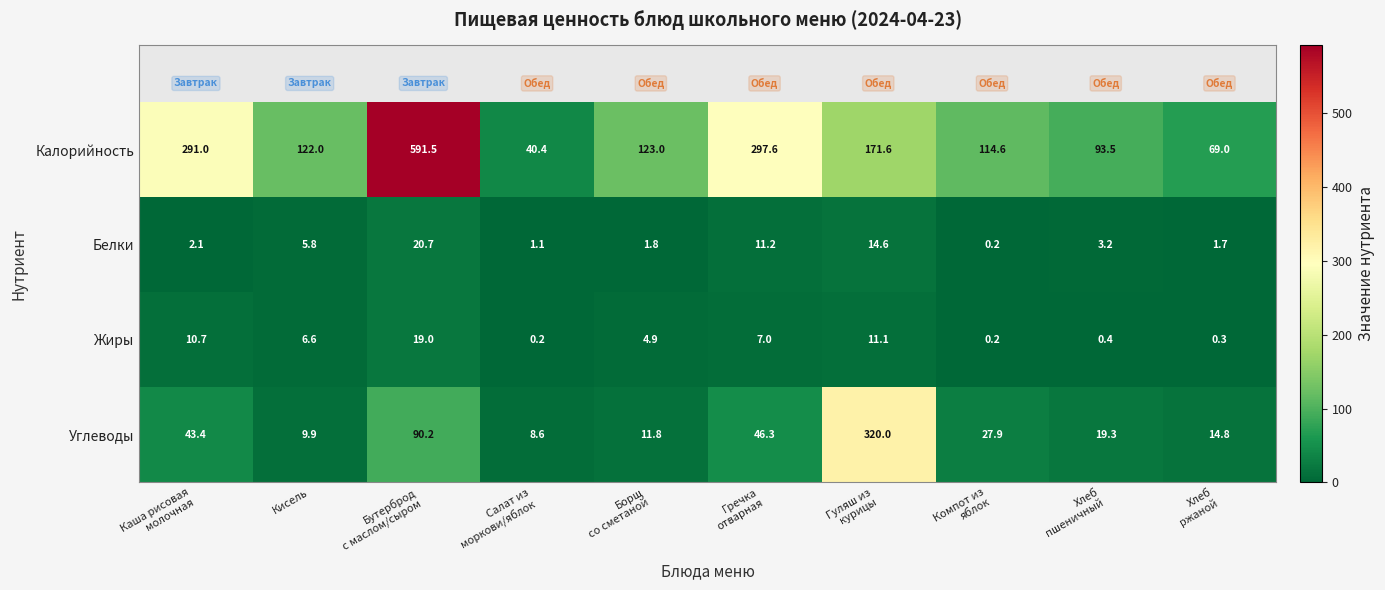

What is the maximum value shown in the chart?

591.5